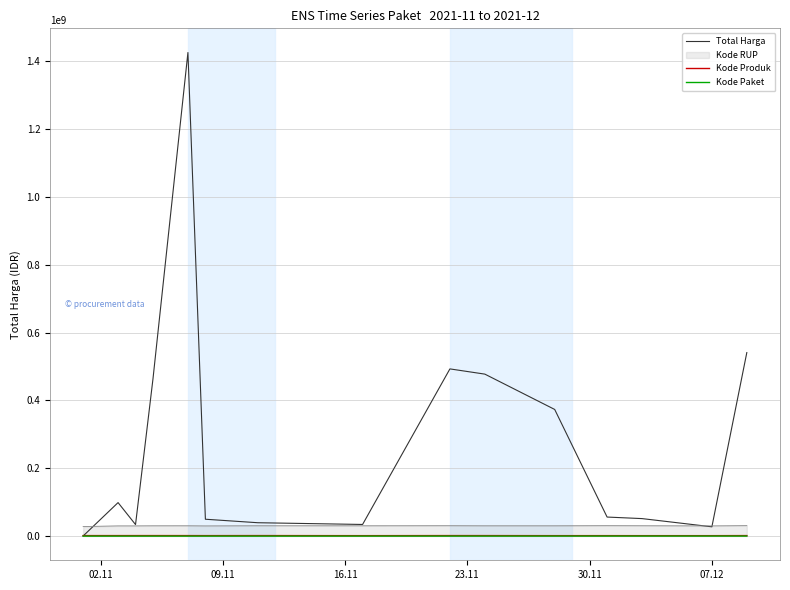

What is the greatest value displayed?

1425867900